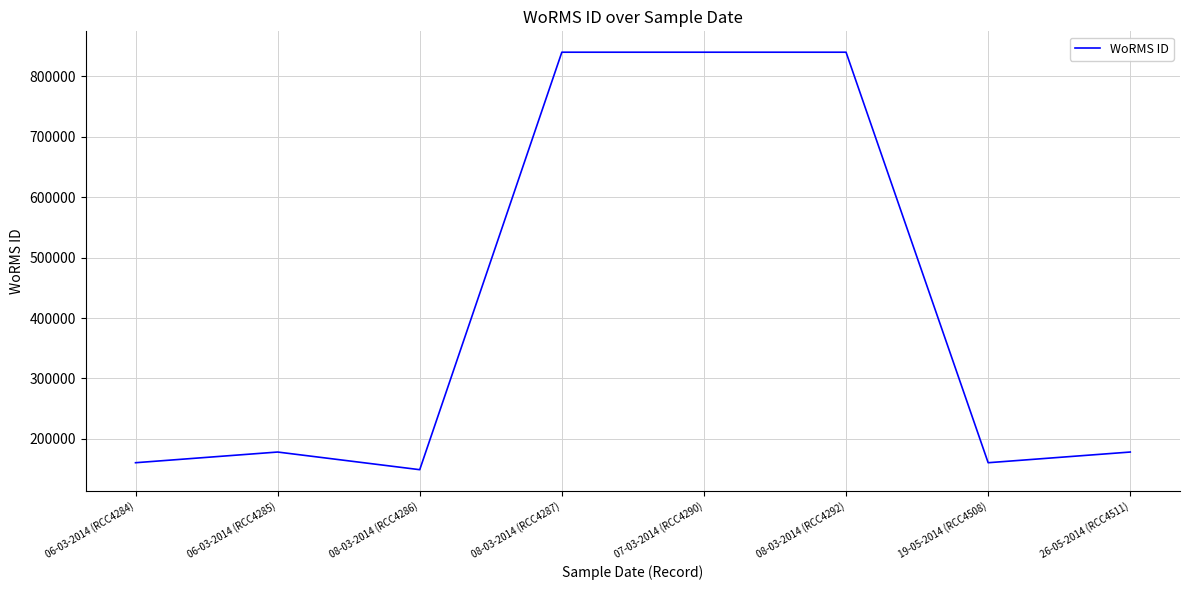

What is the average value?

418299